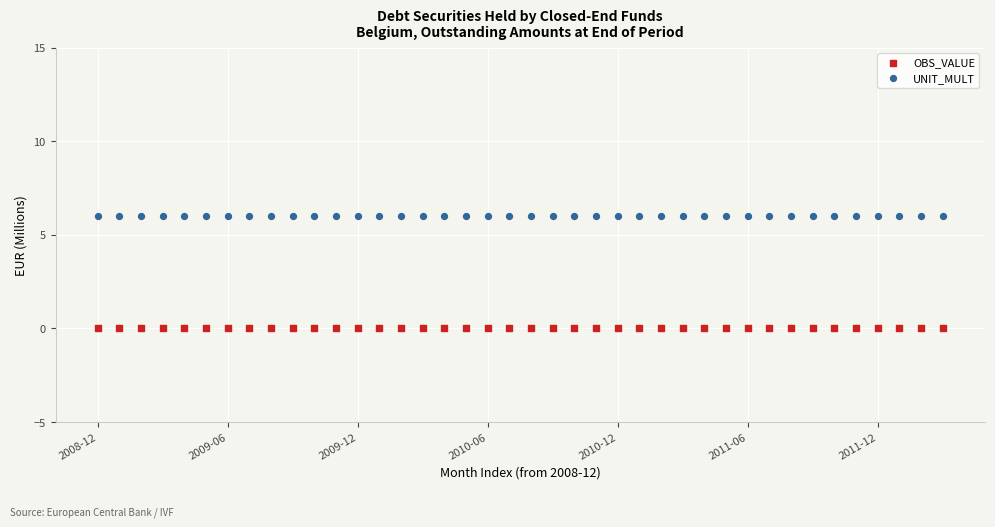

Which series contains the highest Y value?

UNIT_MULT